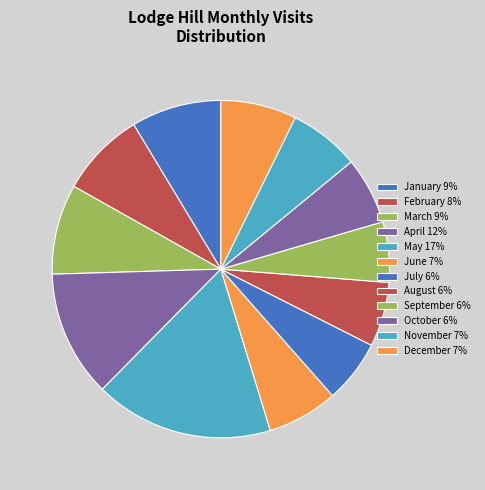

The April slice represents 12% of the pie. True or false?

True